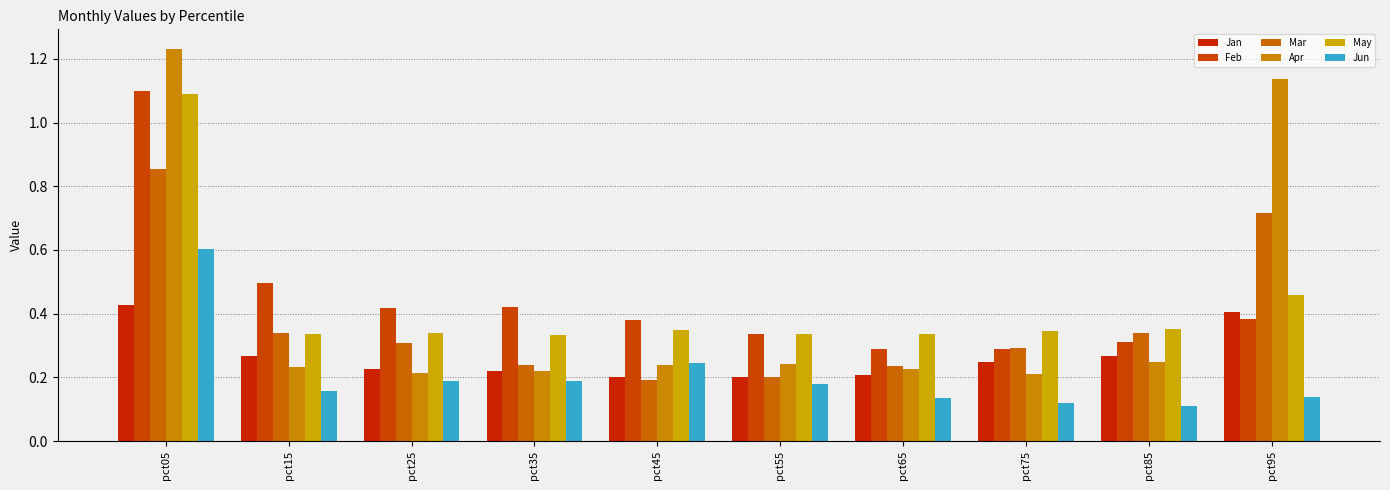

At which category does the chart reach its peak across all series?

pct05